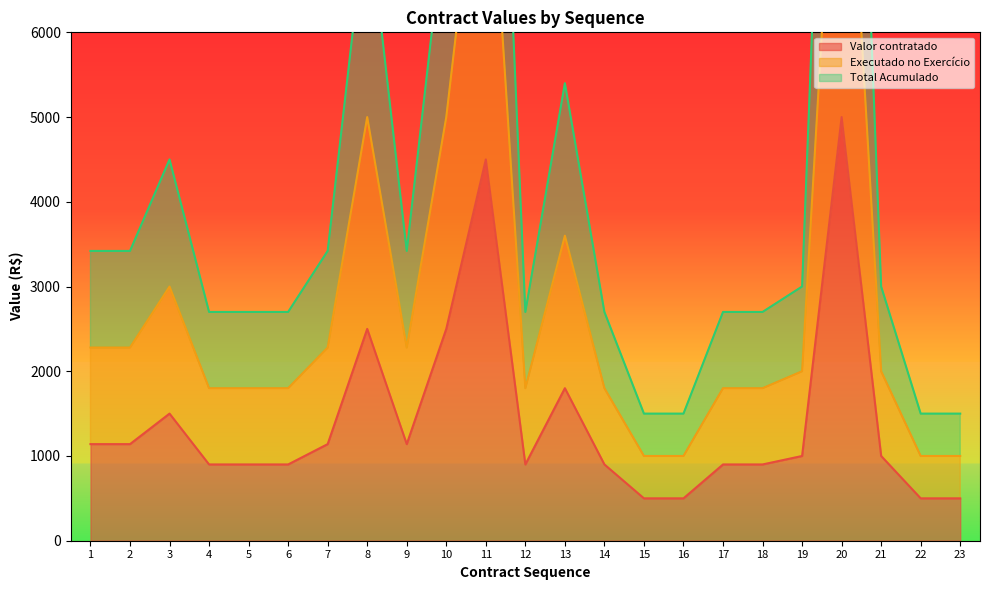

True or false: Total Acumulado has more than 0 interior local peaks.

True